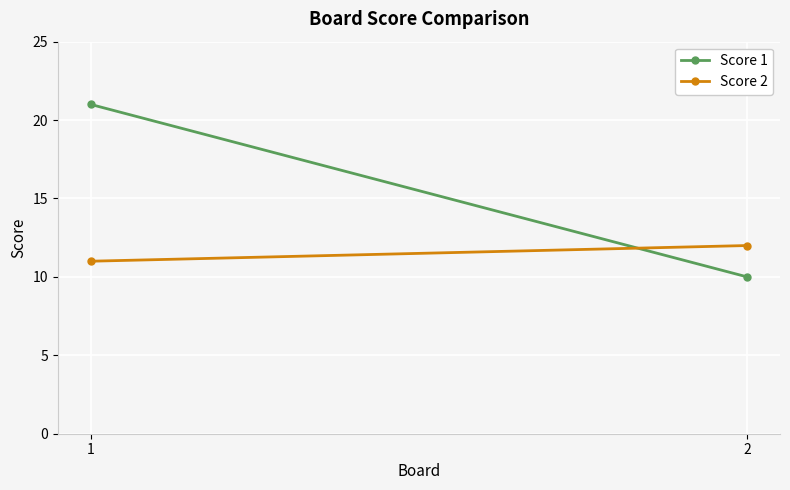

Which has a higher value, 1 or 2?

1